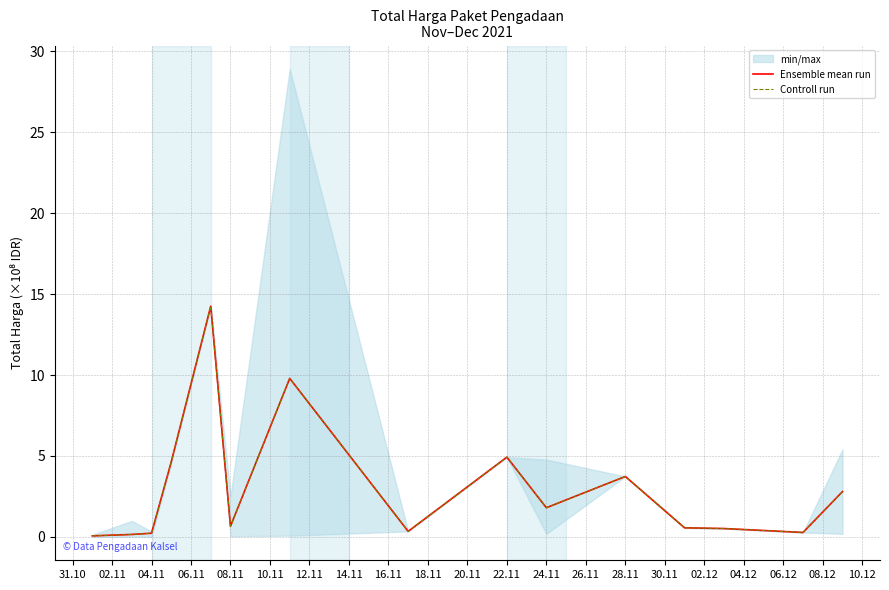

List the series in order of their peak value, lowest first.

Ensemble mean run, Controll run